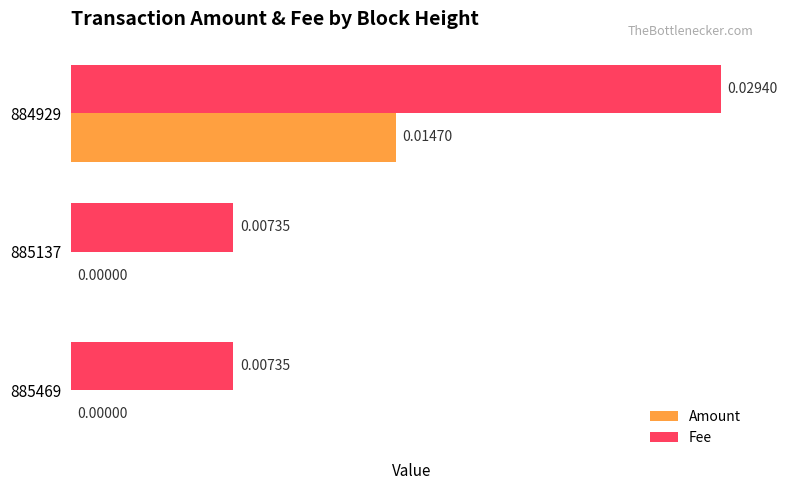

Count the Fee values in the range 0 to 1.

3